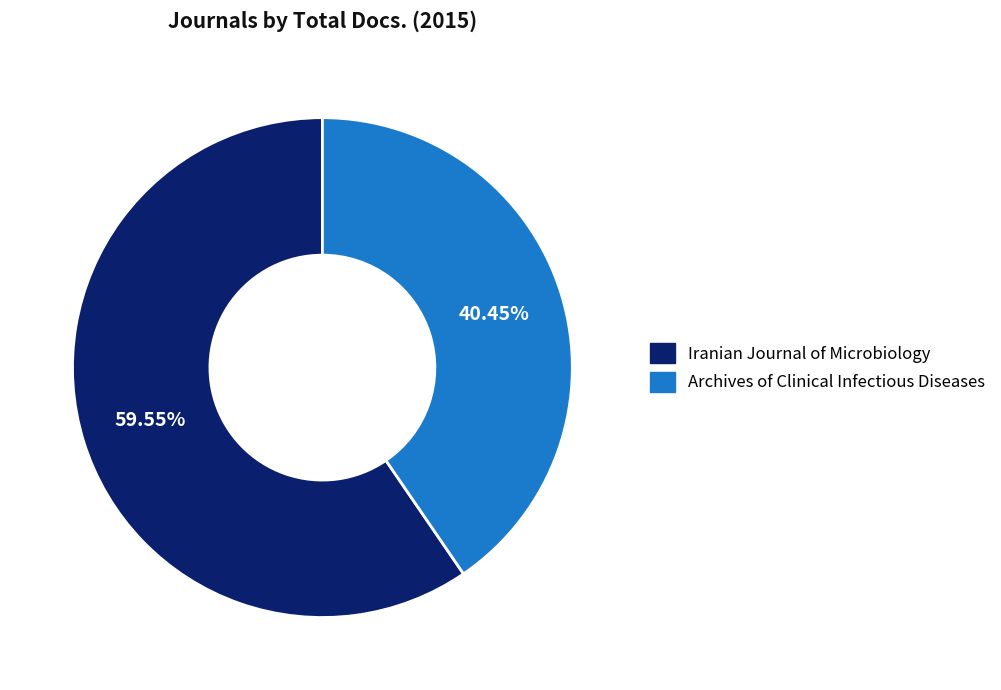

To the nearest percent, what is the difference between the Archives of Clinical Infectious Diseases and Iranian Journal of Microbiology slice percentages?

19%